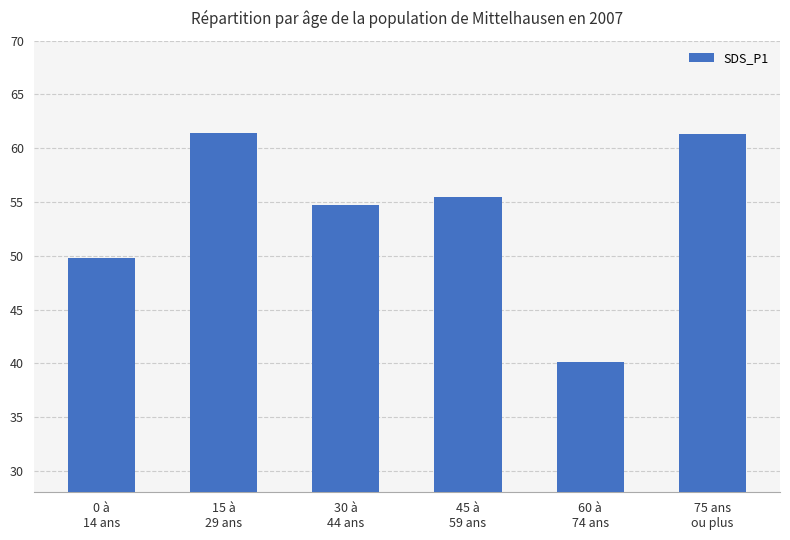

What is the minimum value shown in the chart?

40.1